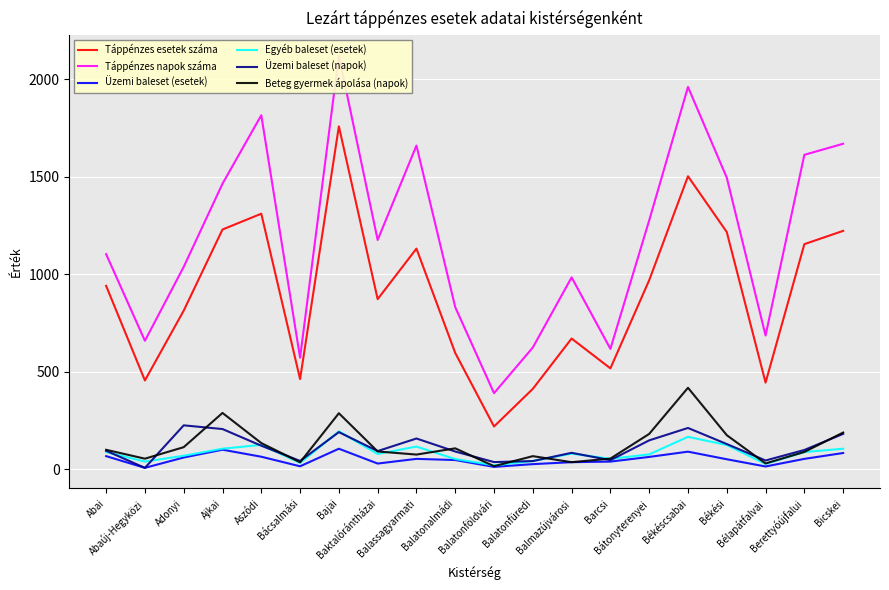

Rank the series by their maximum value, from lowest to highest.

Üzemi baleset (esetek), Egyéb baleset (esetek), Üzemi baleset (napok), Beteg gyermek ápolása (napok), Táppénzes esetek száma, Táppénzes napok száma